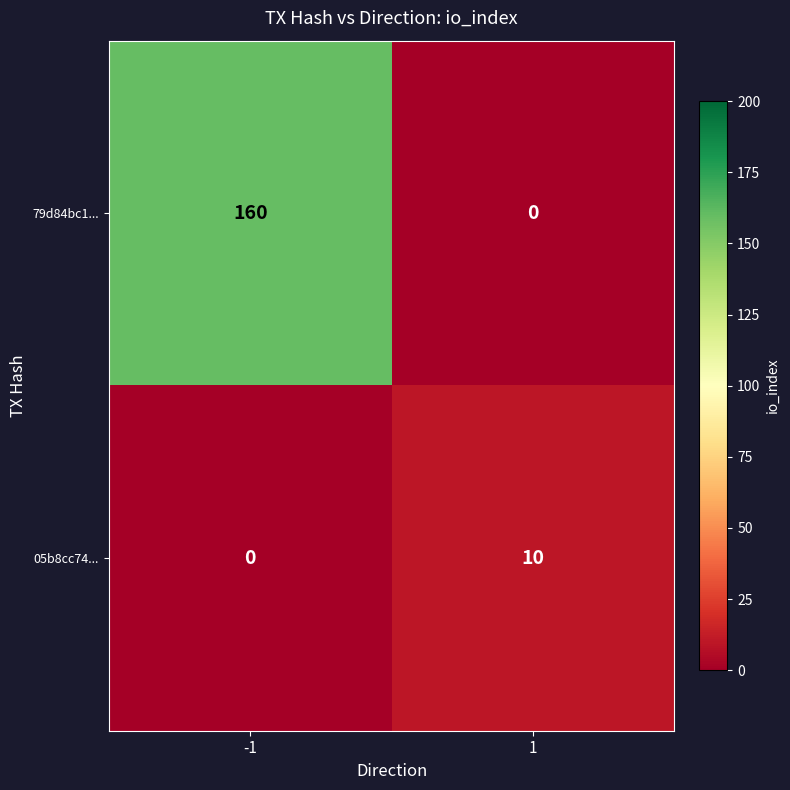

What is the sum of the 79d84bc1... values at -1 and 1?

160